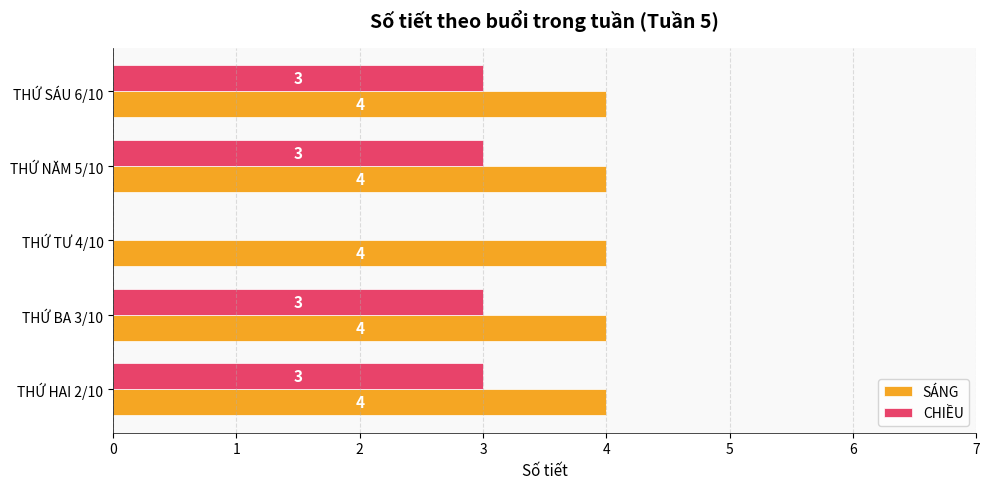

Where is CHIỀU nearest to the value 1?

THỨ TƯ 4/10